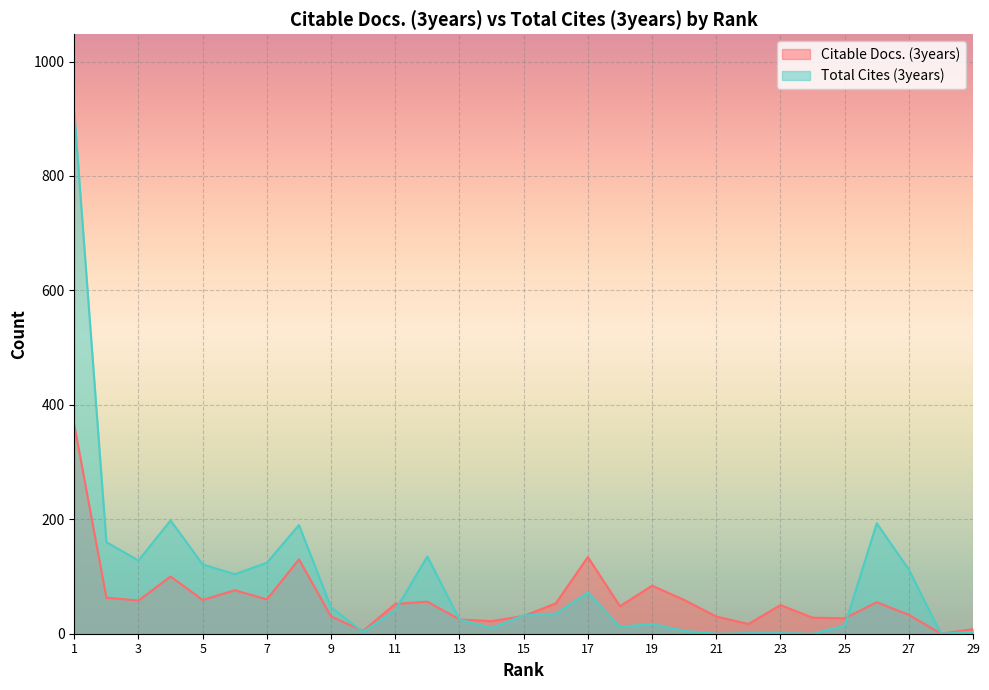

The Total Cites (3years) series shows 0 at 21. True or false?

True